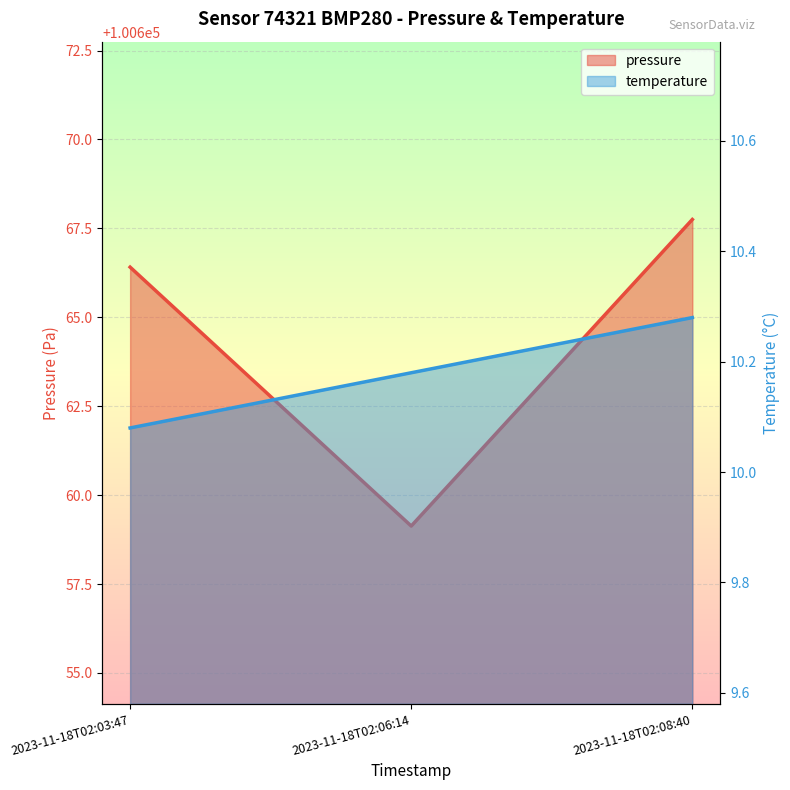

How many data points in pressure are less than 100666?

1